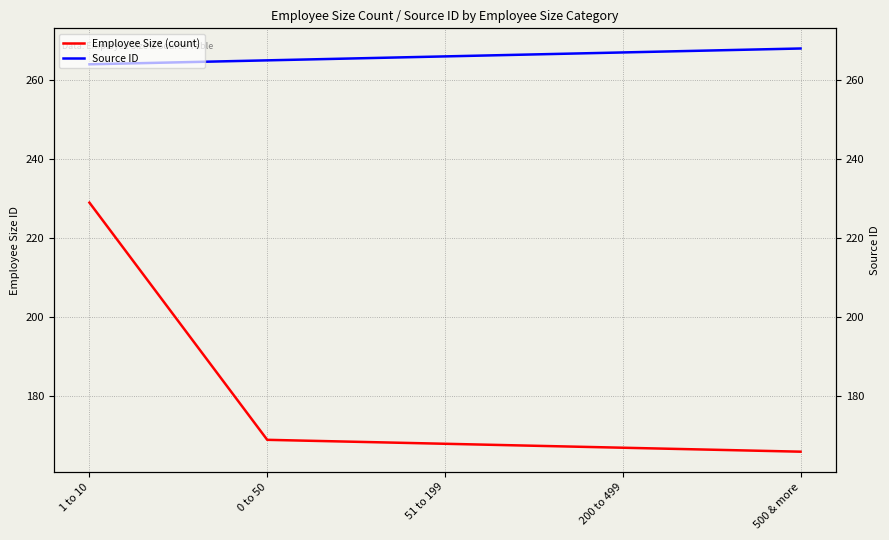

What is the minimum value for Source ID?

264